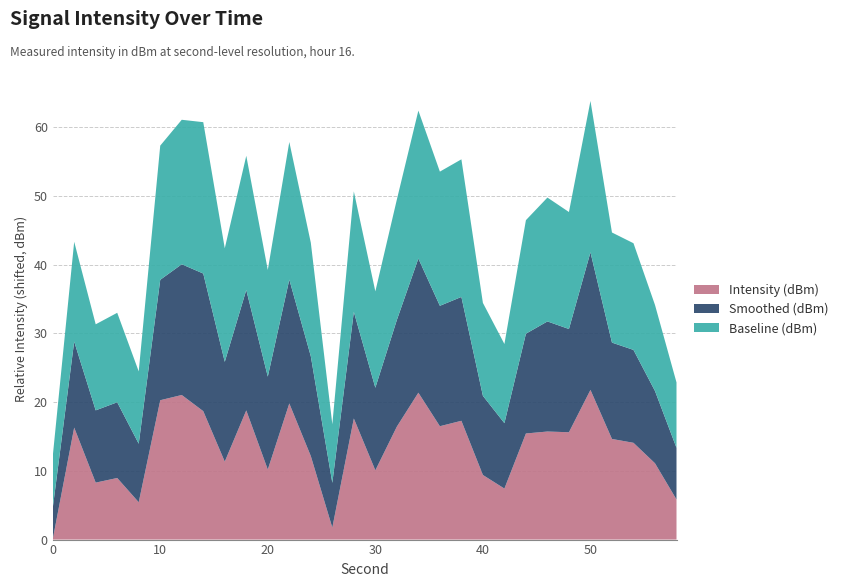

The Intensity (dBm) series shows 9.4 at 40. True or false?

True